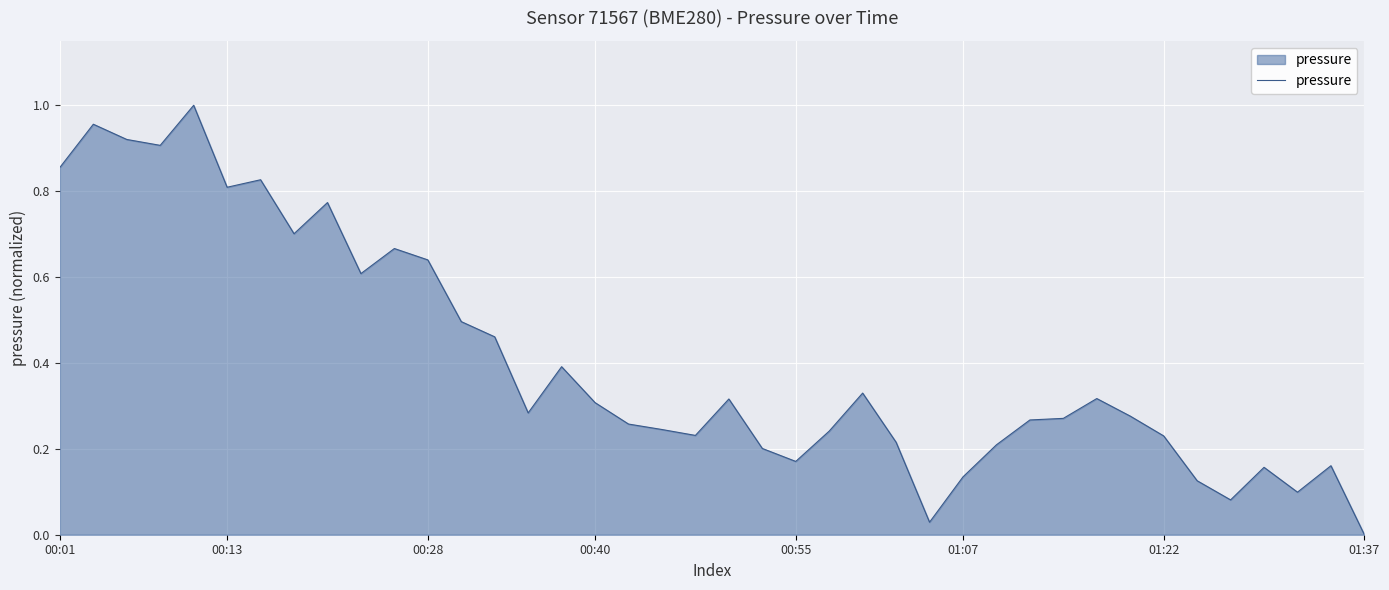

Reading left to right, list all the values displayed in this chart.

0.9	1.0	0.9	0.9	1.0	0.8	0.8	0.7	0.8	0.6	0.7	0.6	0.5	0.5	0.3	0.4	0.3	0.3	0.2	0.2	0.3	0.2	0.2	0.2	0.3	0.2	0.0	0.1	0.2	0.3	0.3	0.3	0.3	0.2	0.1	0.1	0.2	0.1	0.2	0.0